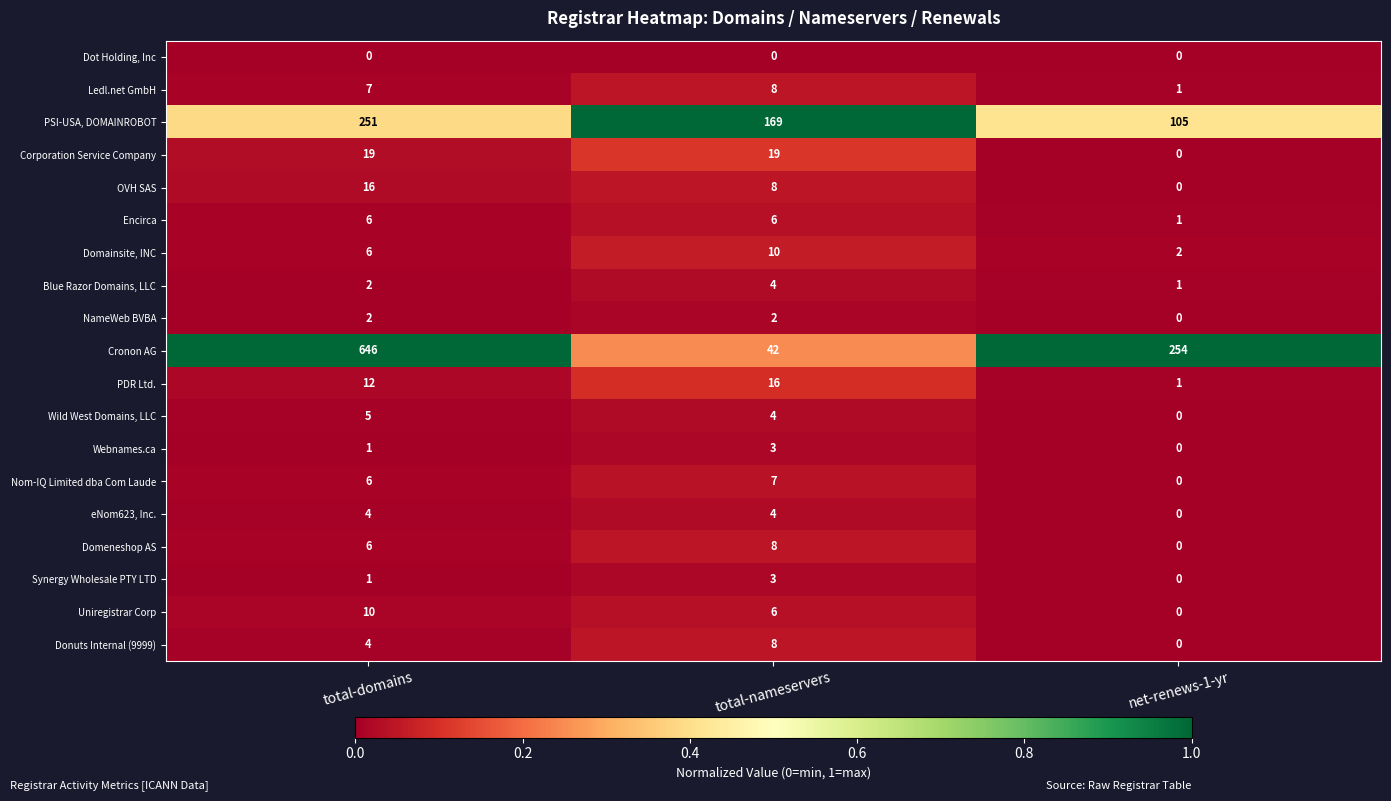

Which series has the largest total across all categories?

Cronon AG